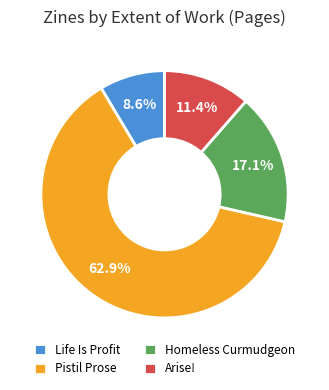

Is the sum of Pistil Prose and Life Is Profit greater than half?

Yes